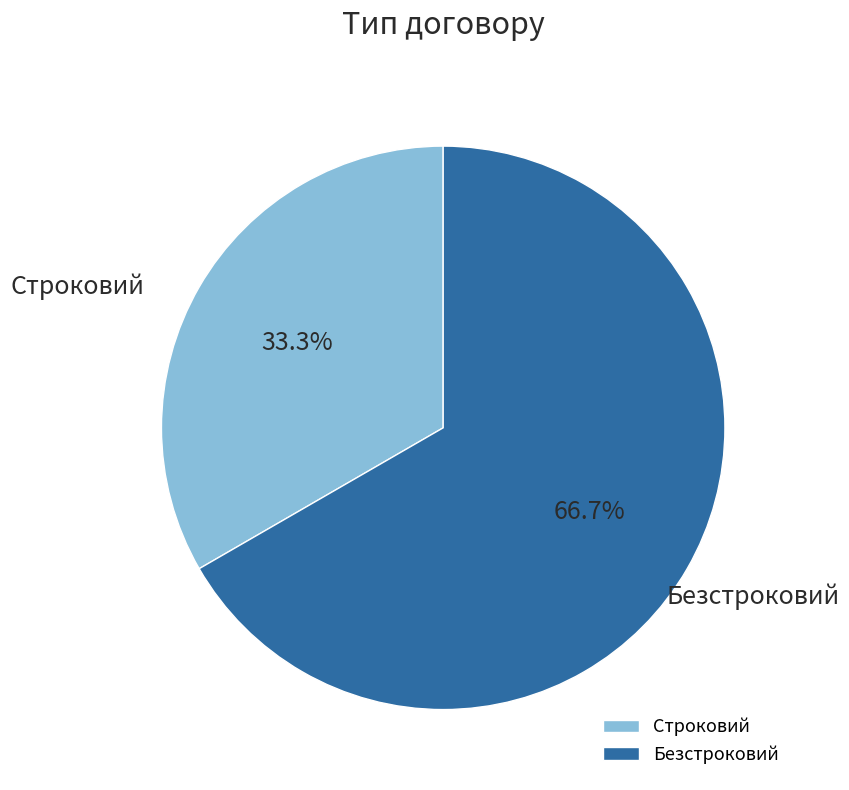

Rank the categories by value from lowest to highest.

Строковий, Безстроковий